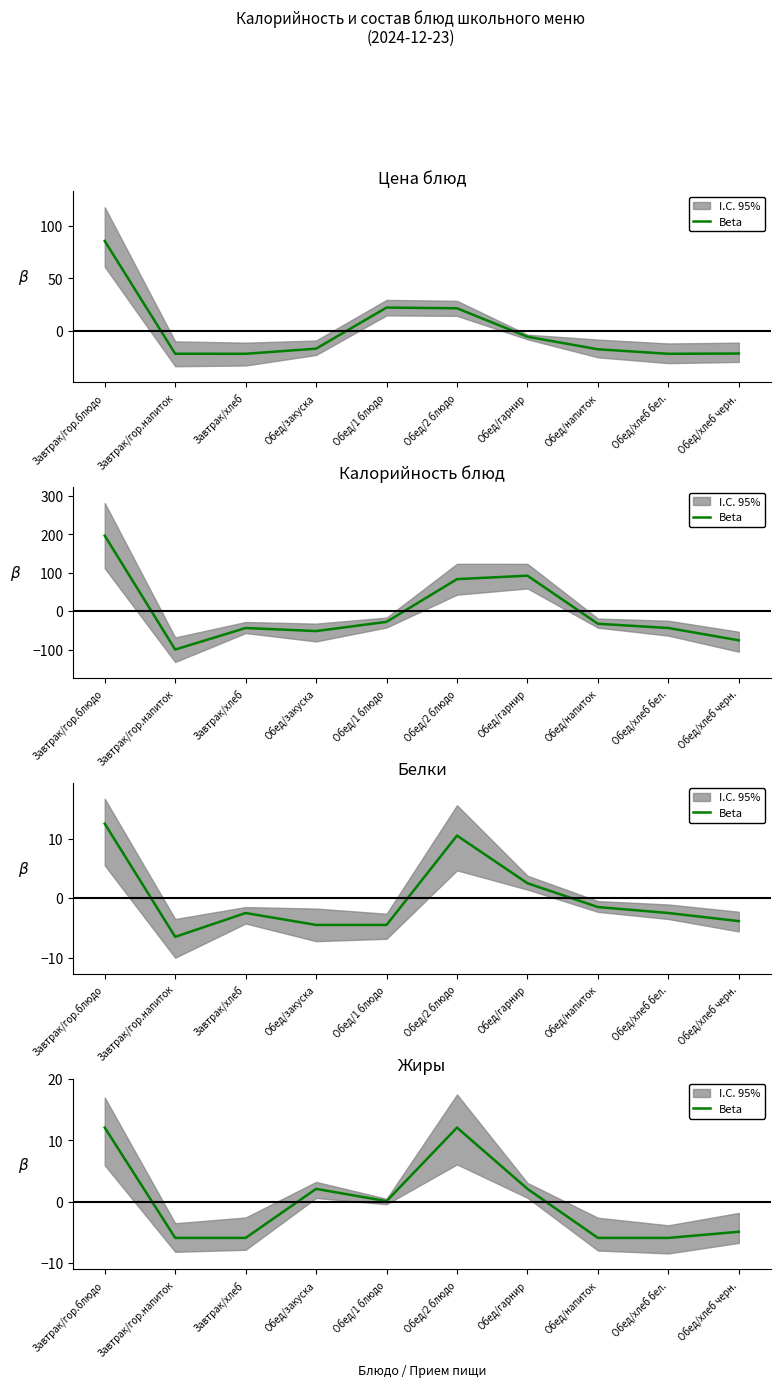

What is the value of the 4th point from the left?

2.1